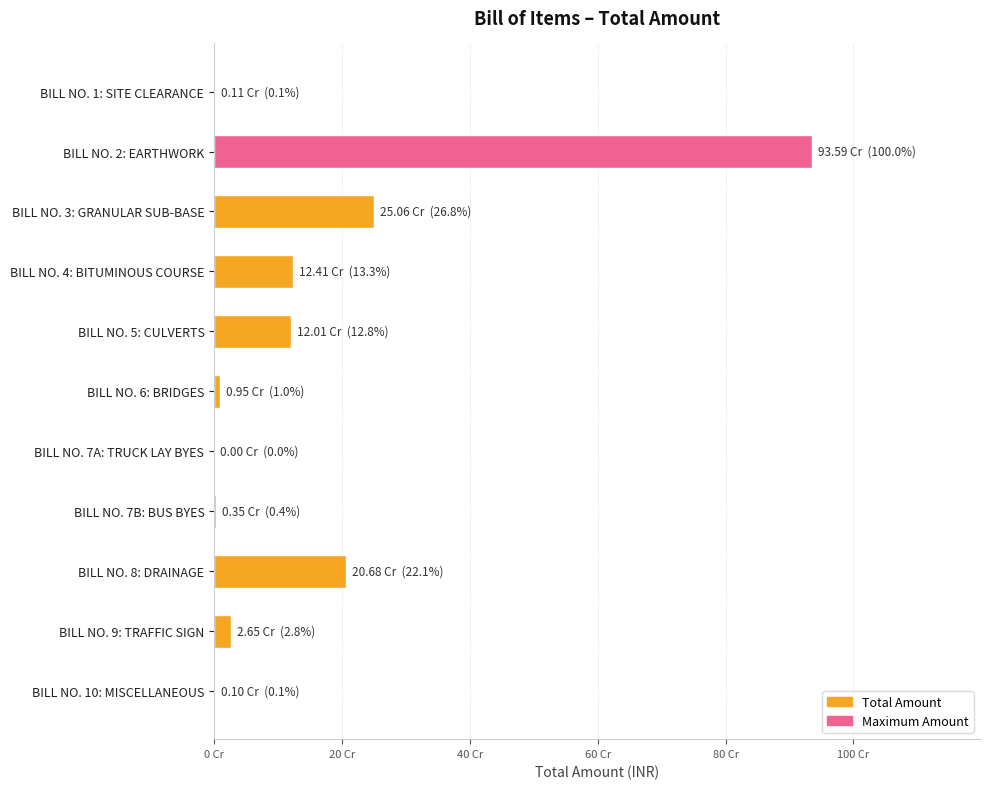

Are the bars horizontal?

Yes